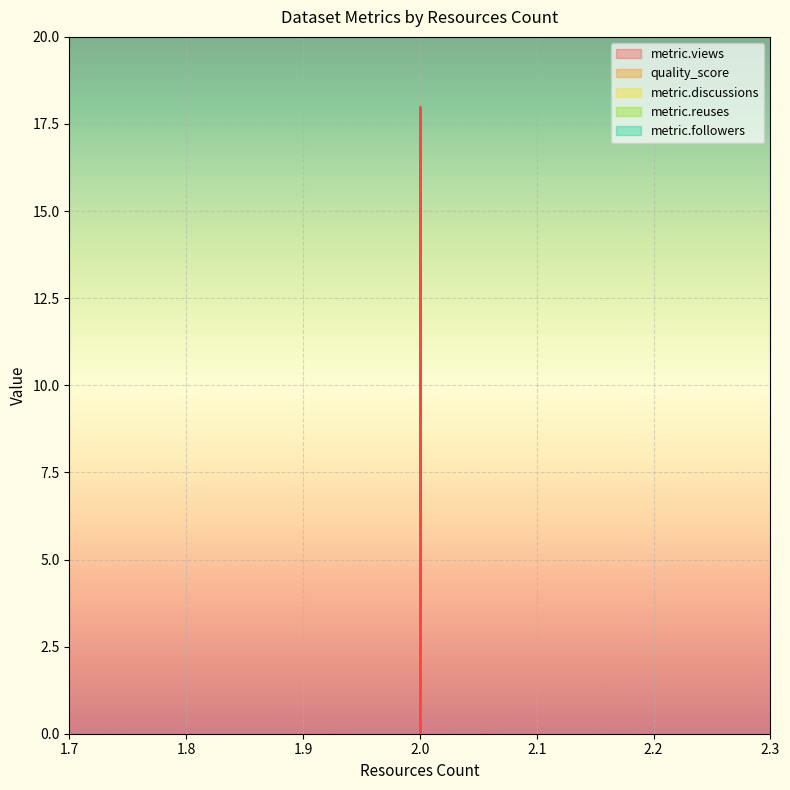

Reading right to left, transcribe all the data shown in this chart.

metric.views: 2=0.0	2=18.0	2=0.0
quality_score: 2=0.4	2=0.4	2=0.4
metric.discussions: 2=0.0	2=0.0	2=0.0
metric.reuses: 2=0.0	2=0.0	2=0.0
metric.followers: 2=0.0	2=0.0	2=0.0